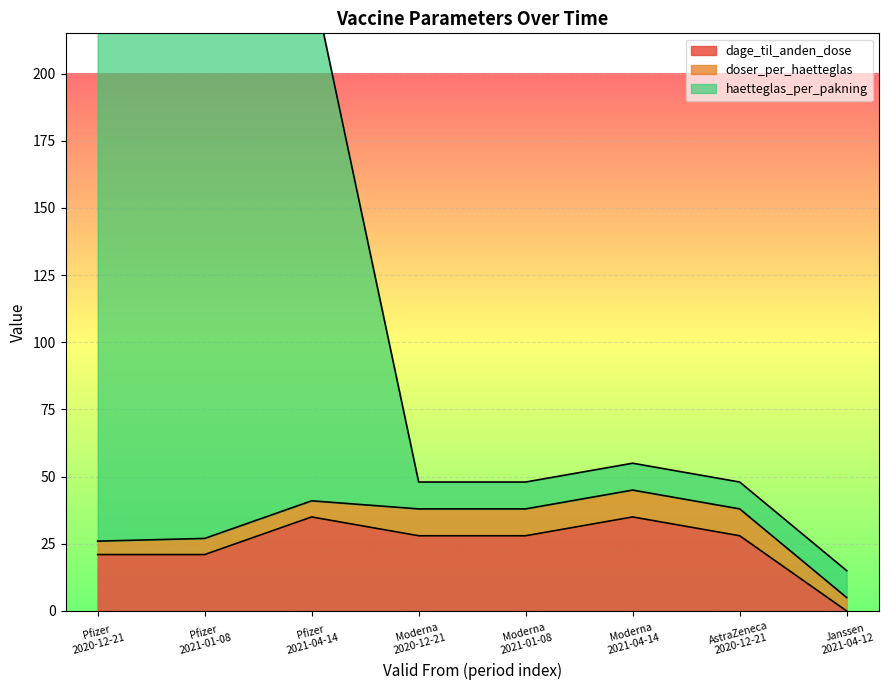

The dage_til_anden_dose series shows 44 at AstraZeneca 2020-12-21. True or false?

False